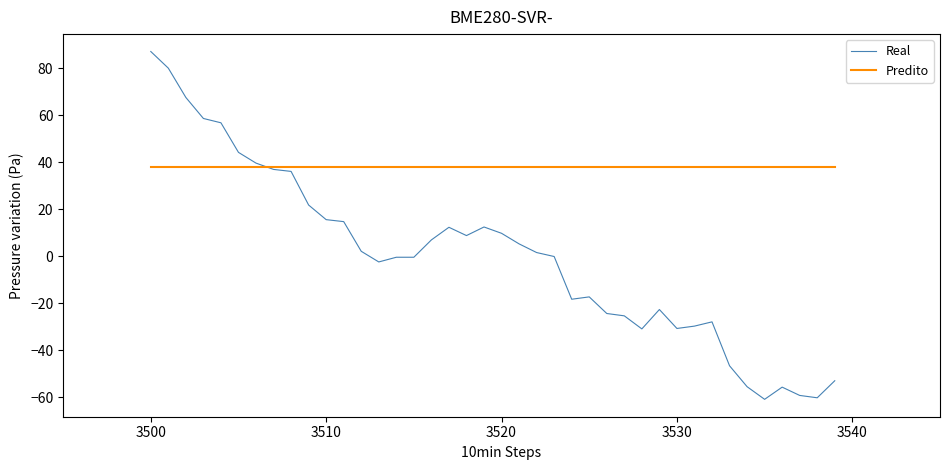

Rank the series by their average value, from highest to lowest.

Predito, Real